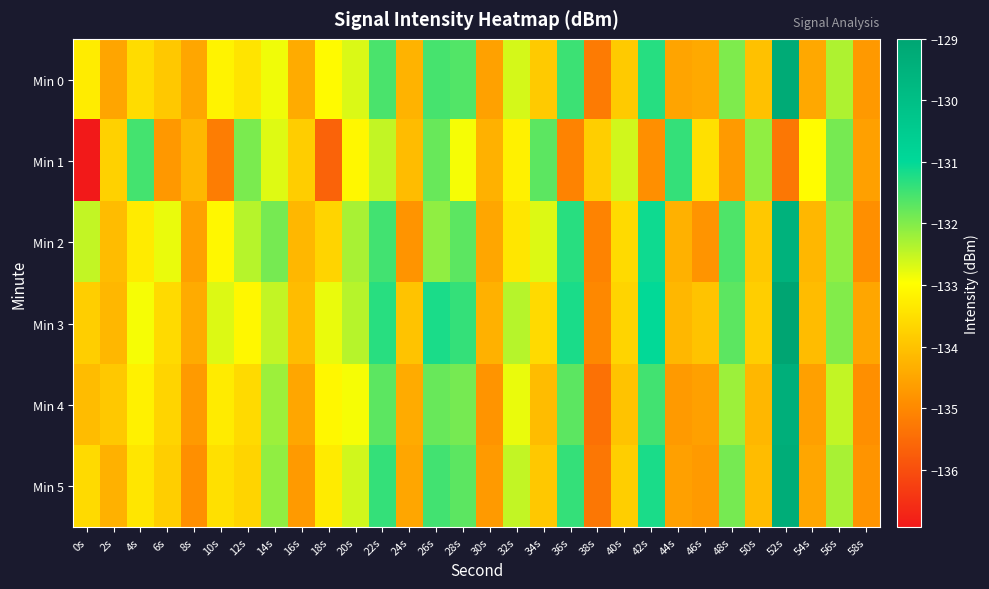

Reading left to right, extract all data points from this chart.

Min 0: 0s=-133.3	2s=-134.5	4s=-133.6	6s=-133.9	8s=-134.5	10s=-133.2	12s=-133.4	14s=-132.8	16s=-134.4	18s=-133.0	20s=-132.7	22s=-131.6	24s=-134.3	26s=-131.5	28s=-131.6	30s=-134.6	32s=-132.6	34s=-133.9	36s=-131.5	38s=-135.2	40s=-133.9	42s=-131.3	44s=-134.5	46s=-134.4	48s=-132.0	50s=-134.0	52s=-129.2	54s=-134.5	56s=-132.3	58s=-134.7
Min 1: 0s=-136.9	2s=-133.8	4s=-131.5	6s=-134.7	8s=-134.2	10s=-135.2	12s=-131.9	14s=-132.7	16s=-133.8	18s=-135.7	20s=-133.1	22s=-132.5	24s=-134.1	26s=-131.8	28s=-132.9	30s=-134.3	32s=-133.2	34s=-131.7	36s=-135.1	38s=-133.8	40s=-132.6	42s=-134.9	44s=-131.4	46s=-133.5	48s=-134.7	50s=-132.1	52s=-135.3	54s=-133.0	56s=-131.9	58s=-134.6
Min 2: 0s=-132.5	2s=-134.1	4s=-133.3	6s=-132.8	8s=-134.6	10s=-133.1	12s=-132.4	14s=-131.9	16s=-134.2	18s=-133.7	20s=-132.3	22s=-131.5	24s=-134.8	26s=-132.1	28s=-131.7	30s=-134.5	32s=-133.4	34s=-132.7	36s=-131.3	38s=-135.1	40s=-133.6	42s=-131.1	44s=-134.3	46s=-134.8	48s=-131.6	50s=-133.9	52s=-129.5	54s=-134.2	56s=-132.1	58s=-134.9
Min 3: 0s=-133.8	2s=-134.2	4s=-132.9	6s=-133.6	8s=-134.4	10s=-132.7	12s=-133.1	14s=-132.5	16s=-134.1	18s=-132.8	20s=-132.4	22s=-131.3	24s=-134.0	26s=-131.2	28s=-131.4	30s=-134.3	32s=-132.4	34s=-133.6	36s=-131.2	38s=-135.0	40s=-133.7	42s=-131.0	44s=-134.2	46s=-134.0	48s=-131.7	50s=-133.8	52s=-129.0	54s=-134.1	56s=-132.0	58s=-134.5
Min 4: 0s=-134.1	2s=-133.9	4s=-133.2	6s=-133.7	8s=-134.7	10s=-133.3	12s=-133.6	14s=-132.2	16s=-134.5	18s=-133.1	20s=-132.9	22s=-131.7	24s=-134.4	26s=-131.8	28s=-131.9	30s=-134.8	32s=-132.8	34s=-134.1	36s=-131.7	38s=-135.4	40s=-134.0	42s=-131.5	44s=-134.7	46s=-134.6	48s=-132.2	50s=-134.2	52s=-129.4	54s=-134.6	56s=-132.5	58s=-134.9
Min 5: 0s=-133.6	2s=-134.3	4s=-133.4	6s=-133.8	8s=-134.9	10s=-133.5	12s=-133.7	14s=-132.1	16s=-134.7	18s=-133.3	20s=-132.6	22s=-131.4	24s=-134.5	26s=-131.5	28s=-131.7	30s=-134.7	32s=-132.5	34s=-133.9	36s=-131.4	38s=-135.3	40s=-133.8	42s=-131.2	44s=-134.6	46s=-134.7	48s=-131.9	50s=-134.1	52s=-129.3	54s=-134.5	56s=-132.3	58s=-134.8